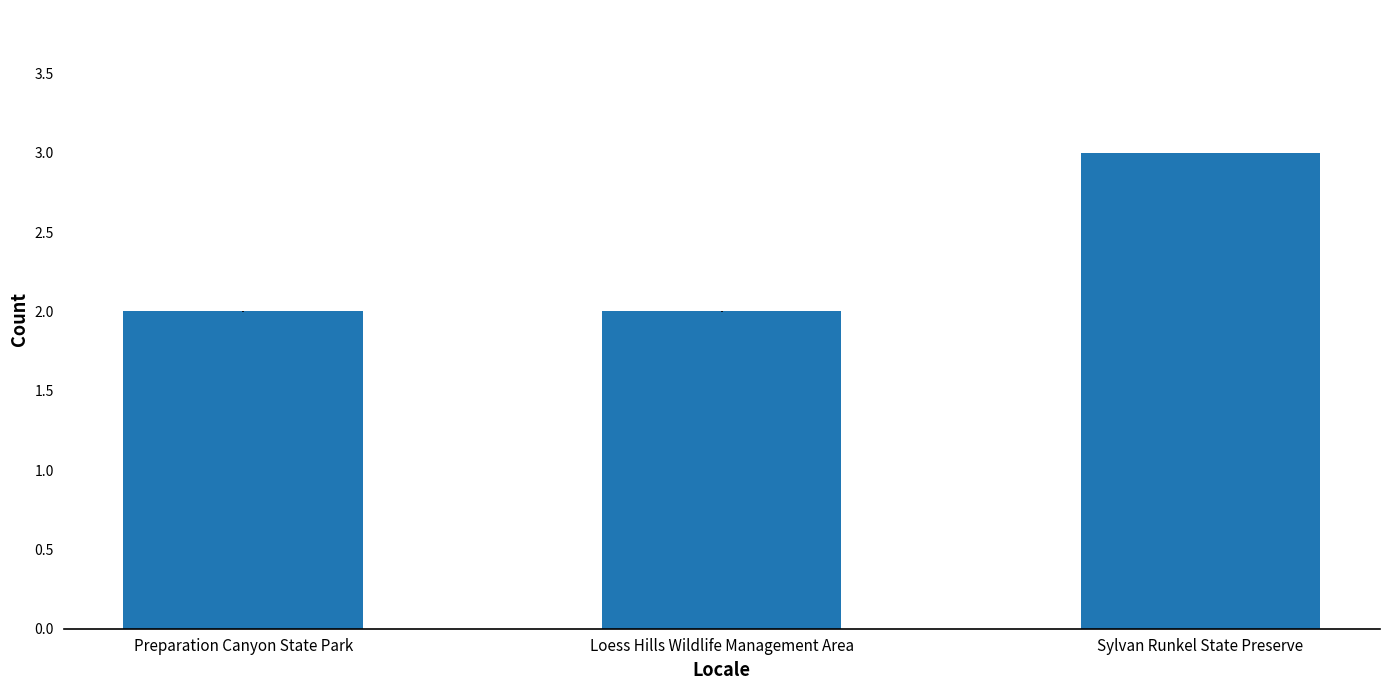

What is the label of the 3rd bar from the right?

Preparation Canyon State Park